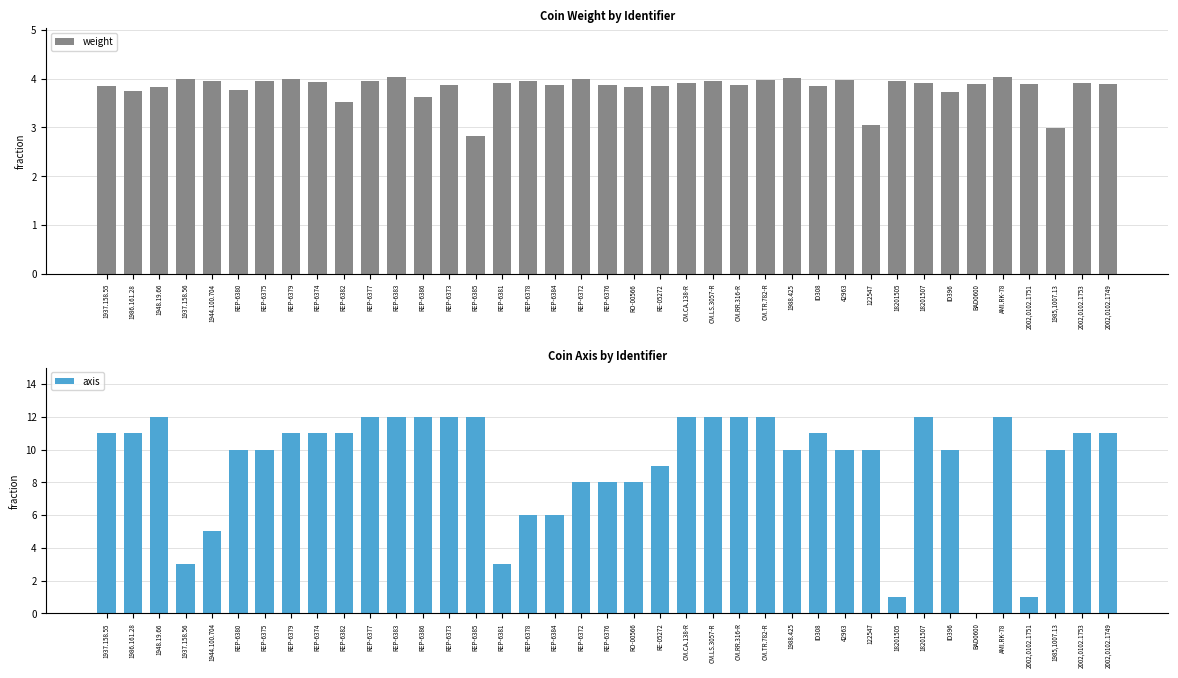

Which series has the largest range (max minus min)?

axis